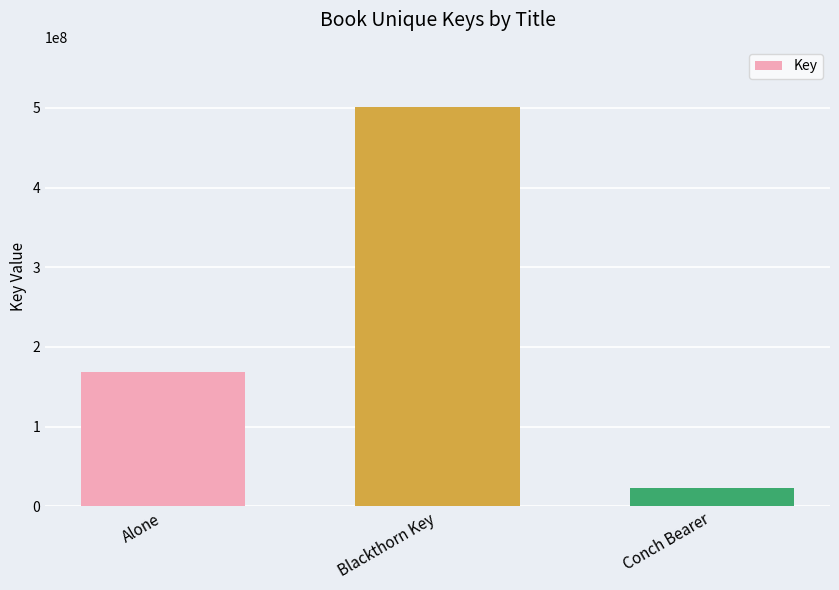

Read the value at Alone, to the nearest 10.

168261140